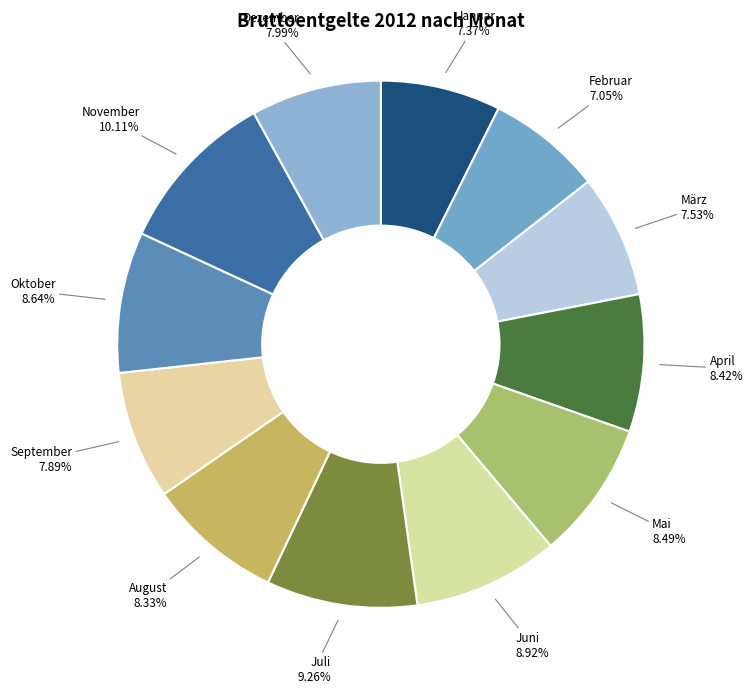

Which category has the smallest portion of the pie?

Februar